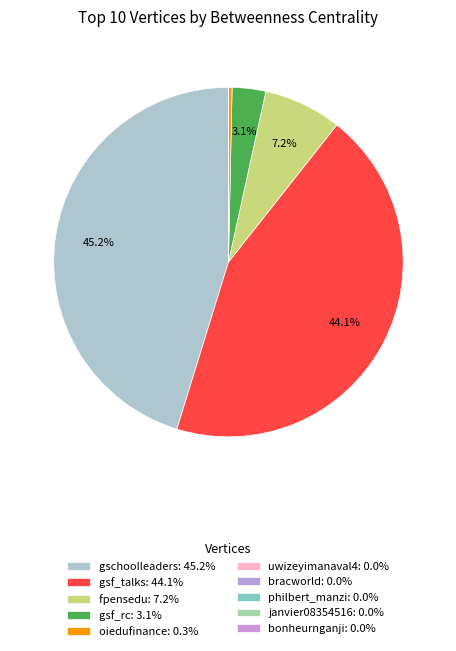

Does philbert_manzi represent more than half of the total?

No